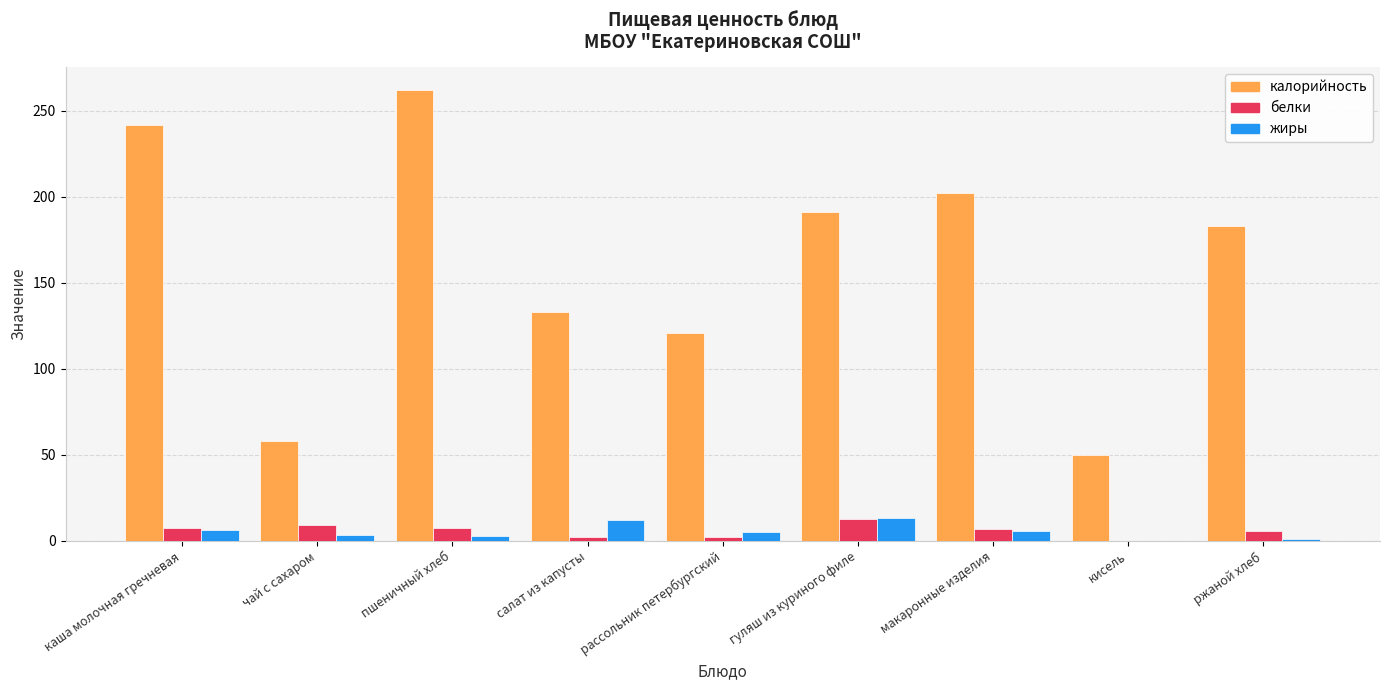

The value of калорийность at кисель is 19.6. True or false?

False